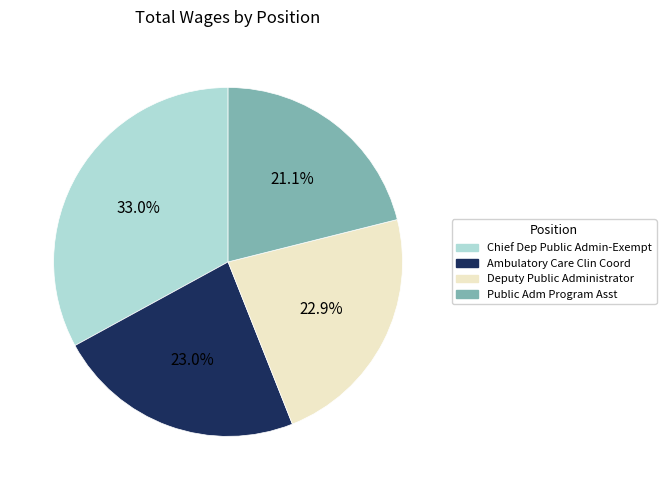

What is the ratio of the value at Chief Dep Public Admin-Exempt to the value at Public Adm Program Asst?

1.6